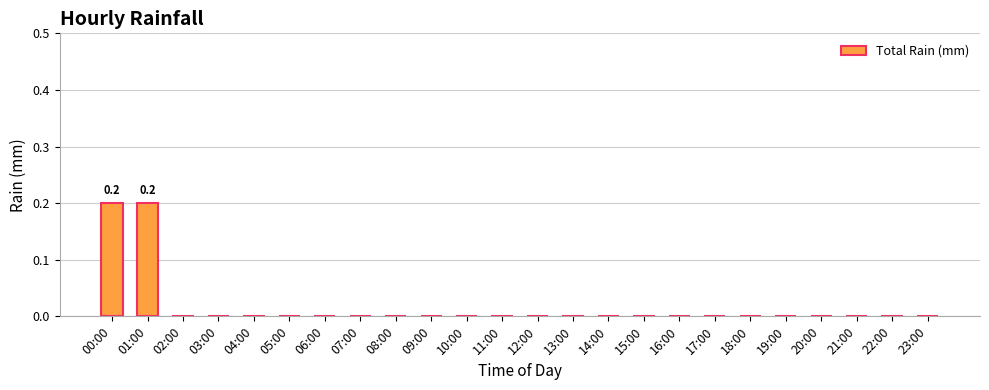

Is it true that the value at 07:00 is -0.1?

False